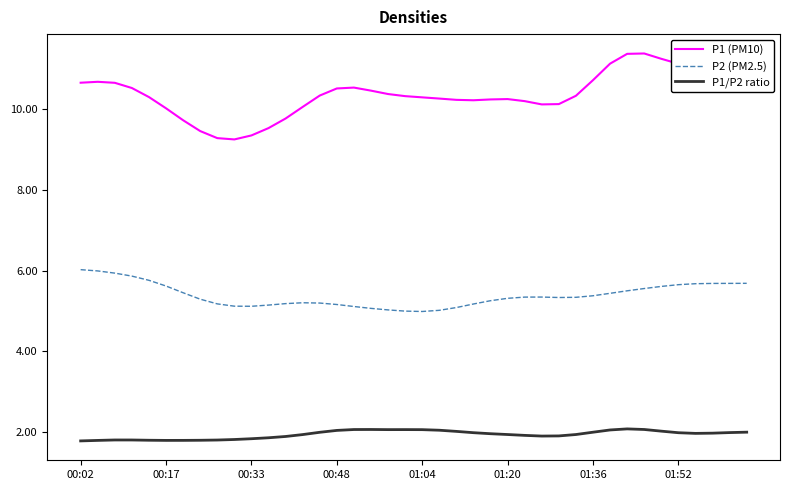

True or false: P1 (PM10) and P1/P2 ratio intersect in this chart.

False